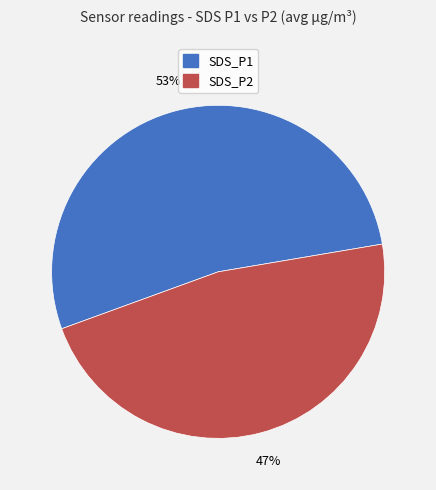

Is there any slice that represents more than half of the pie?

Yes